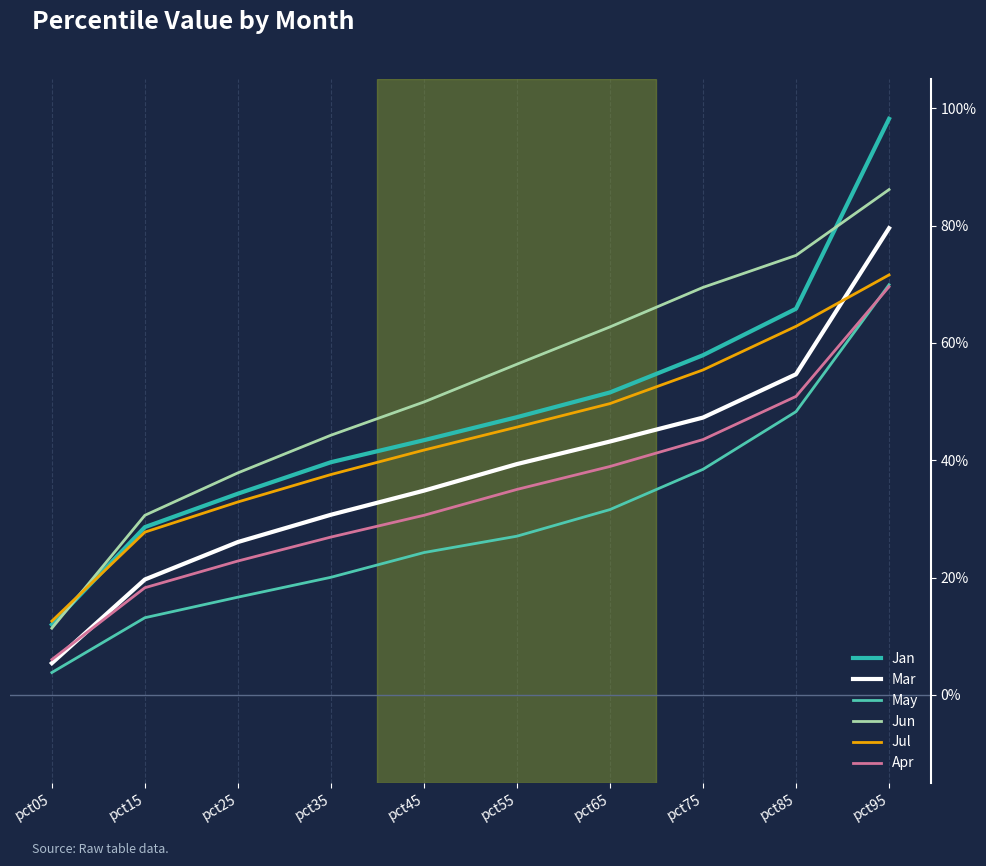

True or false: May and Jun cross at least once.

False